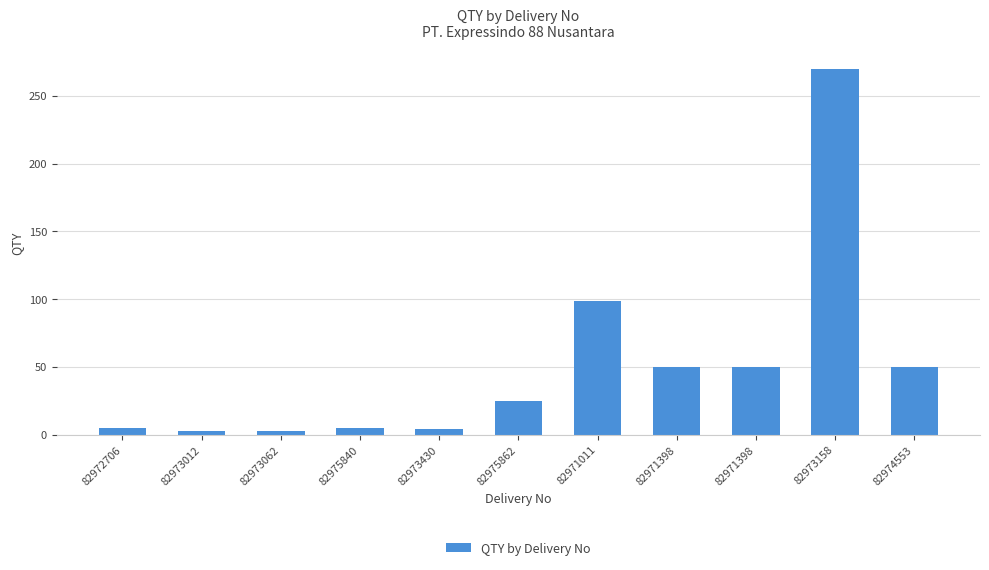

Rank the categories by value from lowest to highest.

82973012, 82973062, 82973430, 82972706, 82975840, 82975862, 82971398, 82971398, 82974553, 82971011, 82973158